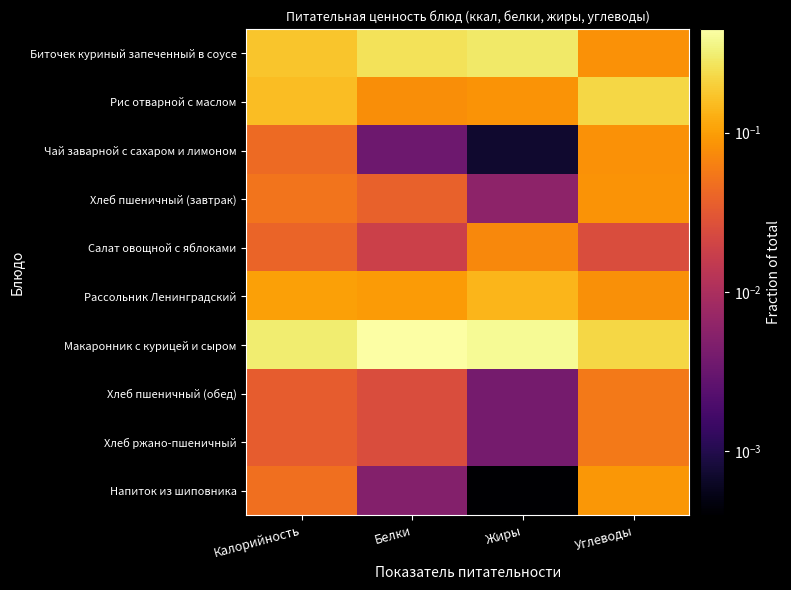

Which category has the highest value across all series?

Белки